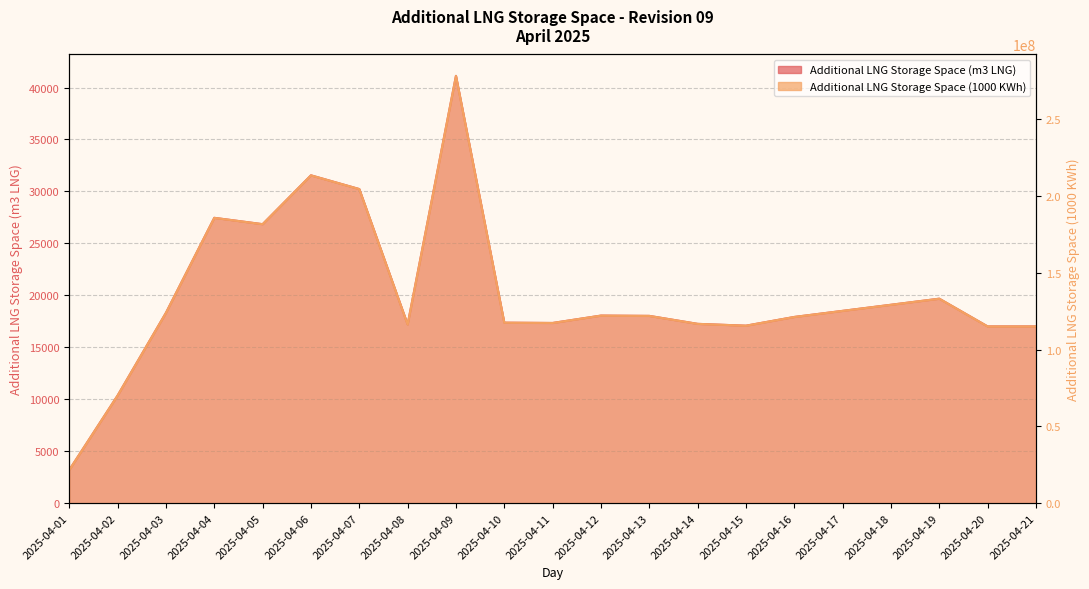

Which has a higher value, 2025-04-16 or 2025-04-03?

2025-04-03